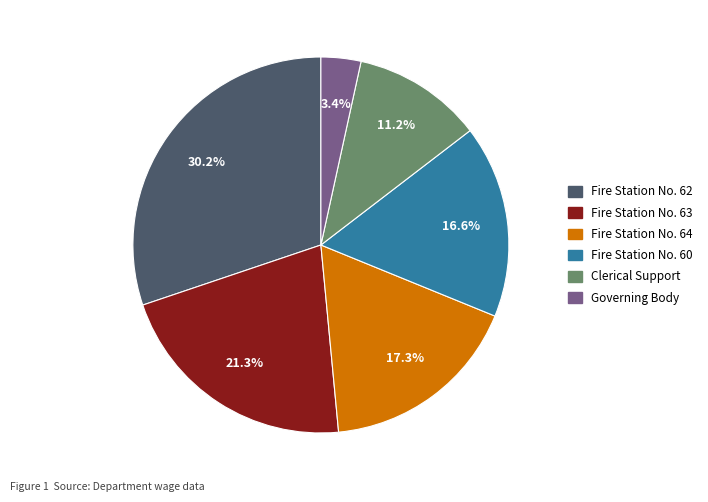

Is Fire Station No. 62 the majority of the pie?

No